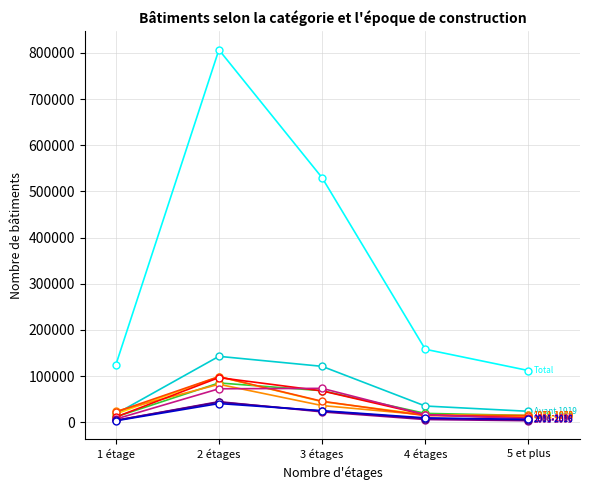

Count the number of data series in this chart.

11